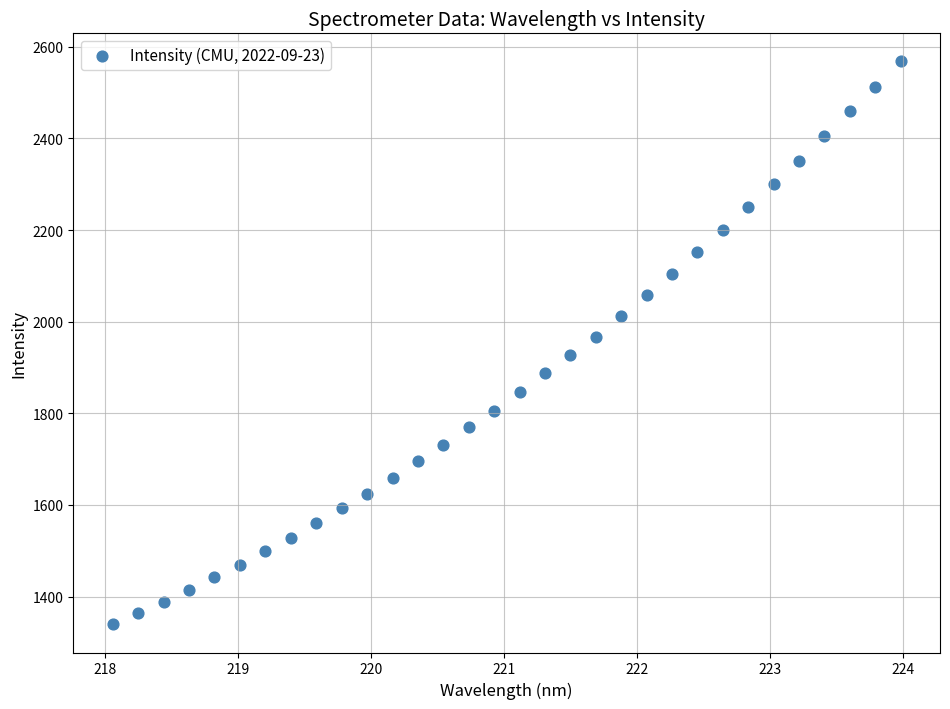

What is the range of X values (max minus min)?

5.9